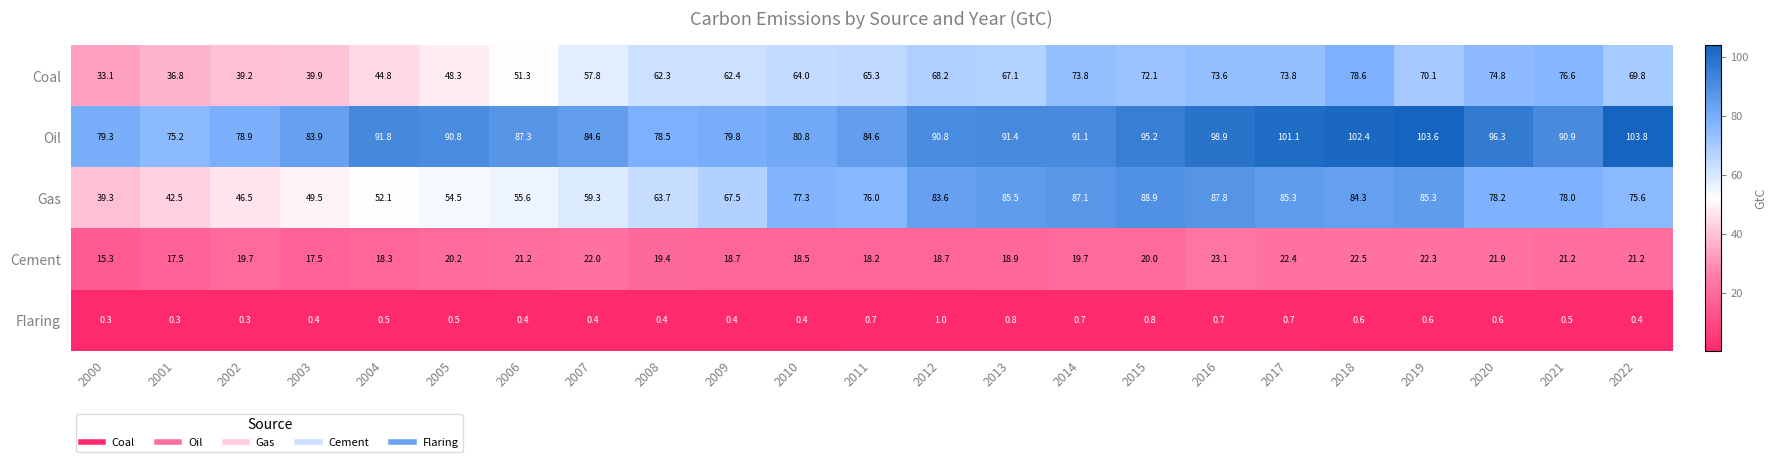

Where does the Coal series first go above 65?

2011